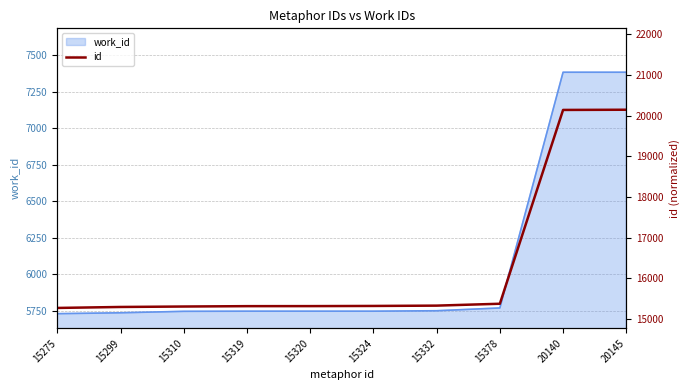

What is the lowest value of the work_id series?

5732